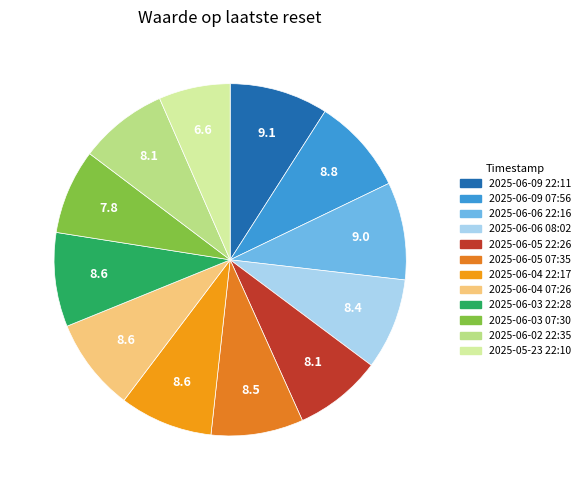

Which slice is the largest?

2025-06-09 22:11